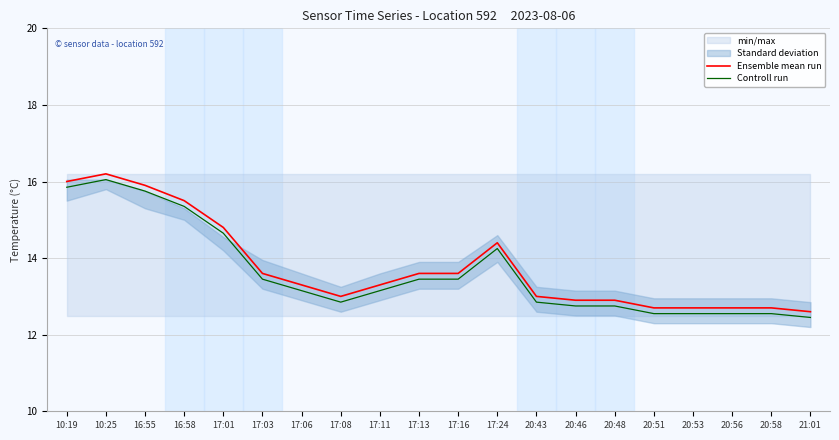

What is the sum of all Ensemble mean run values?

275.4